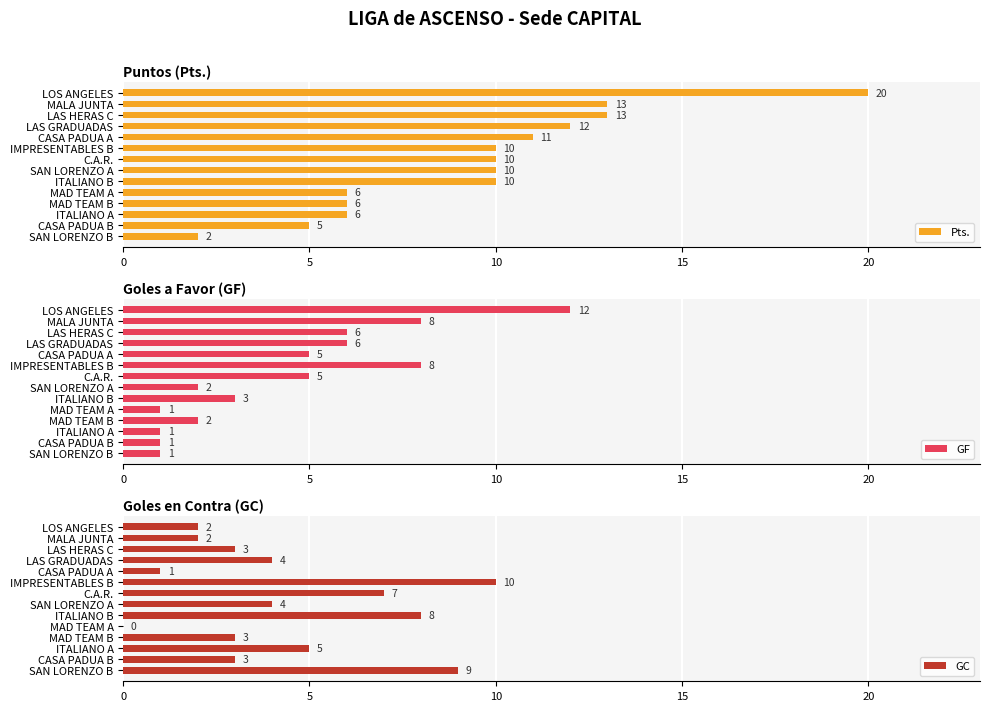

What is the difference between the Pts. values at ITALIANO A and LAS GRADUADAS?

6